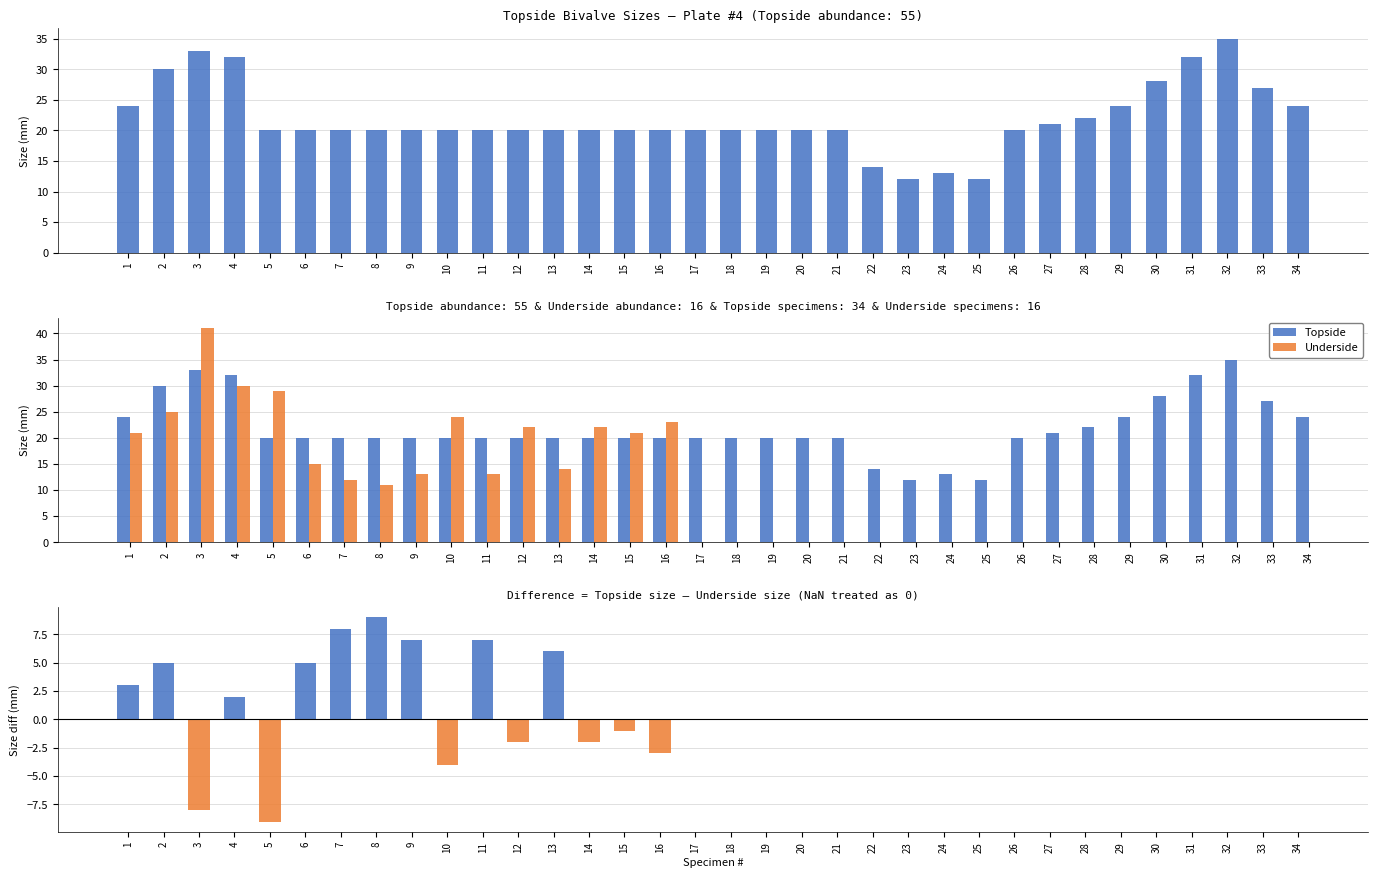

List the labels in order of Difference (Topside - Underside) value, largest first.

8, 7, 9, 11, 13, 2, 6, 1, 4, 17, 18, 19, 20, 21, 22, 23, 24, 25, 26, 27, 28, 29, 30, 31, 32, 33, 34, 15, 12, 14, 16, 10, 3, 5